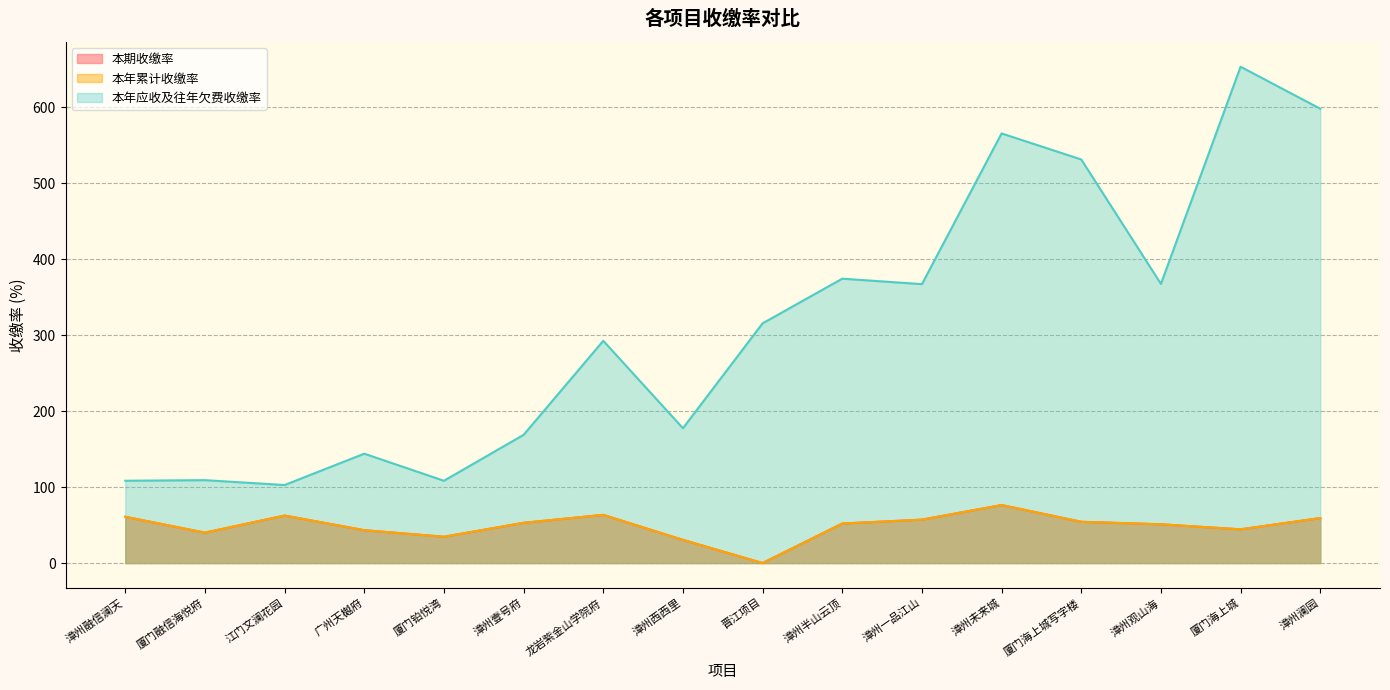

At how many categories does at least one series exceed 642?

1